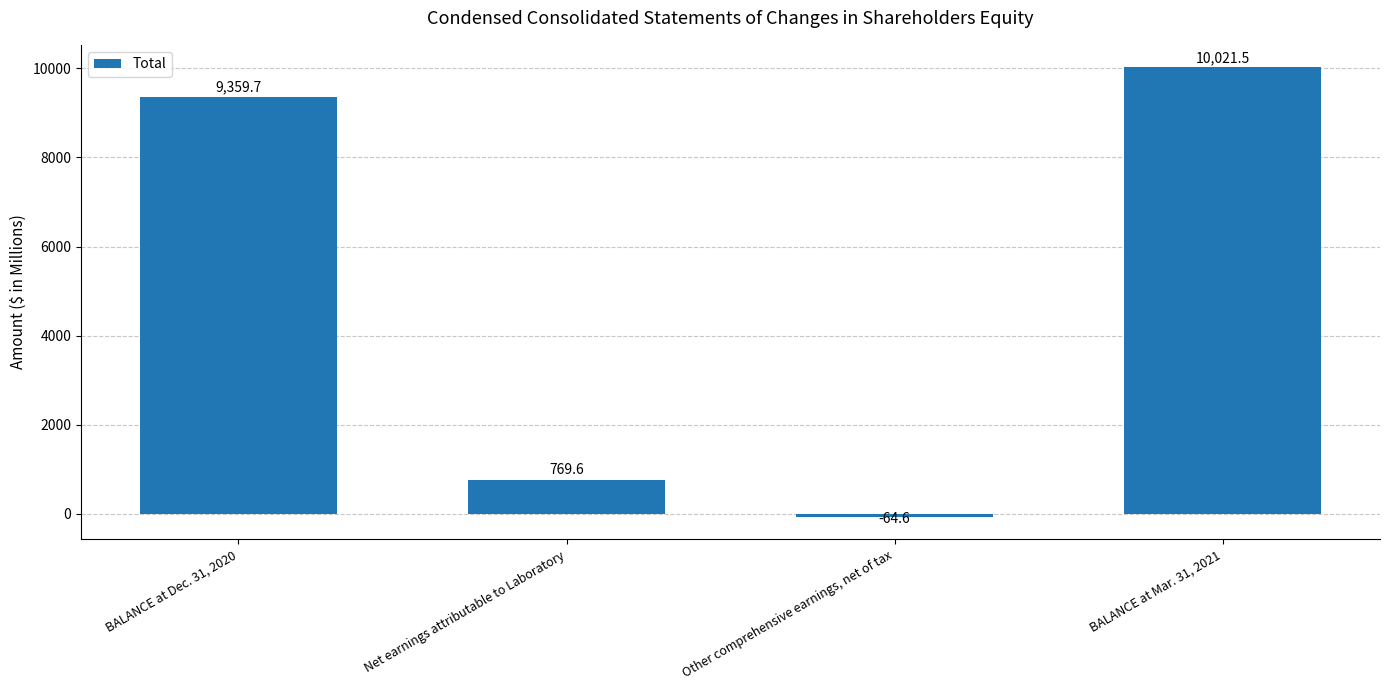

Rank the categories by value from highest to lowest.

BALANCE at Mar. 31, 2021, BALANCE at Dec. 31, 2020, Net earnings attributable to Laboratory, Other comprehensive earnings, net of tax